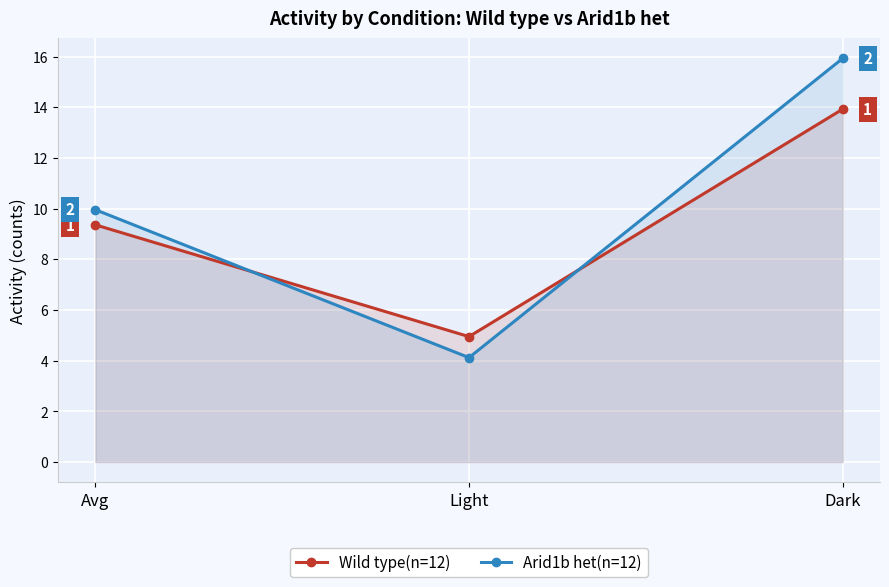

How many lines are shown in the chart?

2